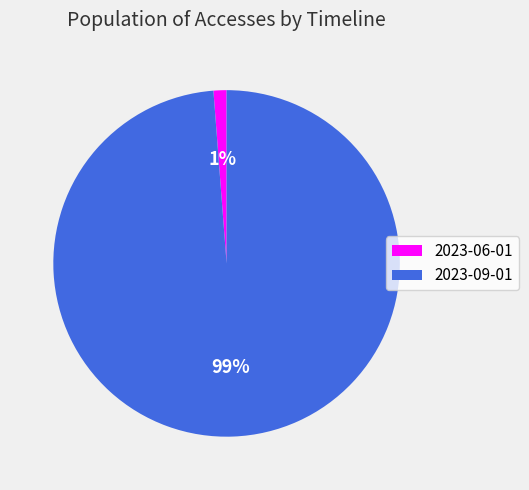

Is the sum of 2023-06-01 and 2023-09-01 greater than half?

Yes